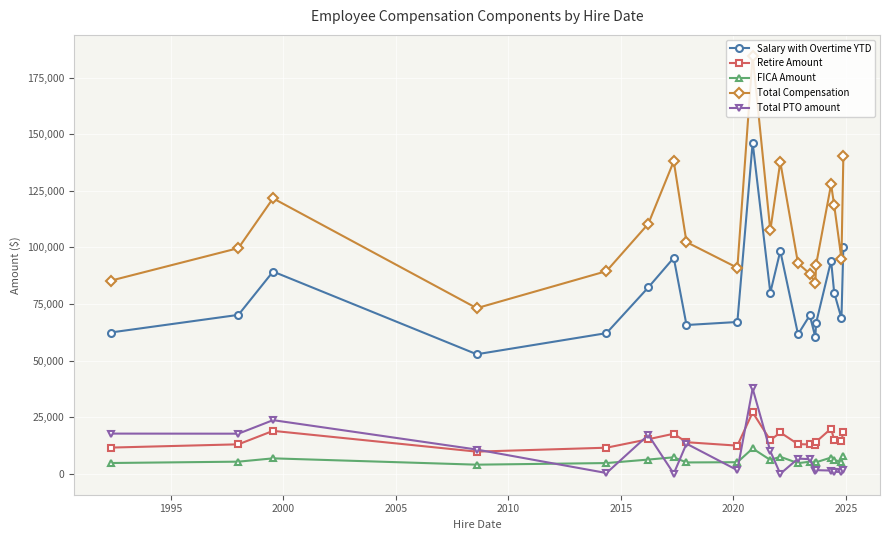

How many interior local valleys does the Total PTO amount series have?

7